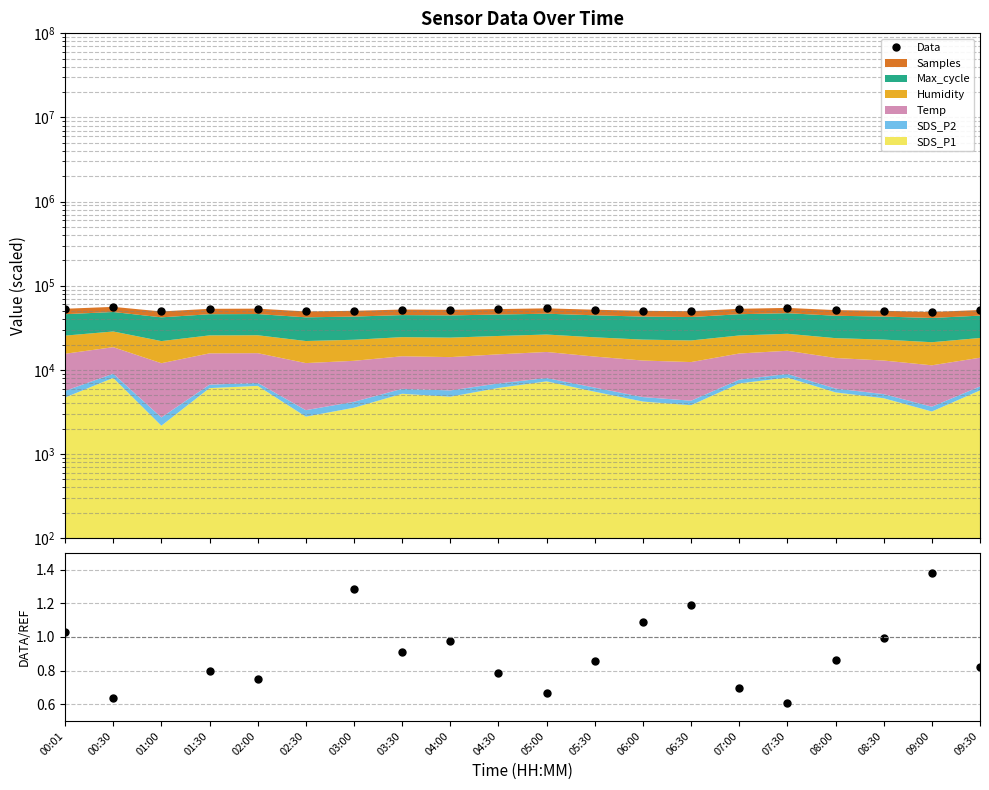

Does the chart have visible grid lines?

Yes